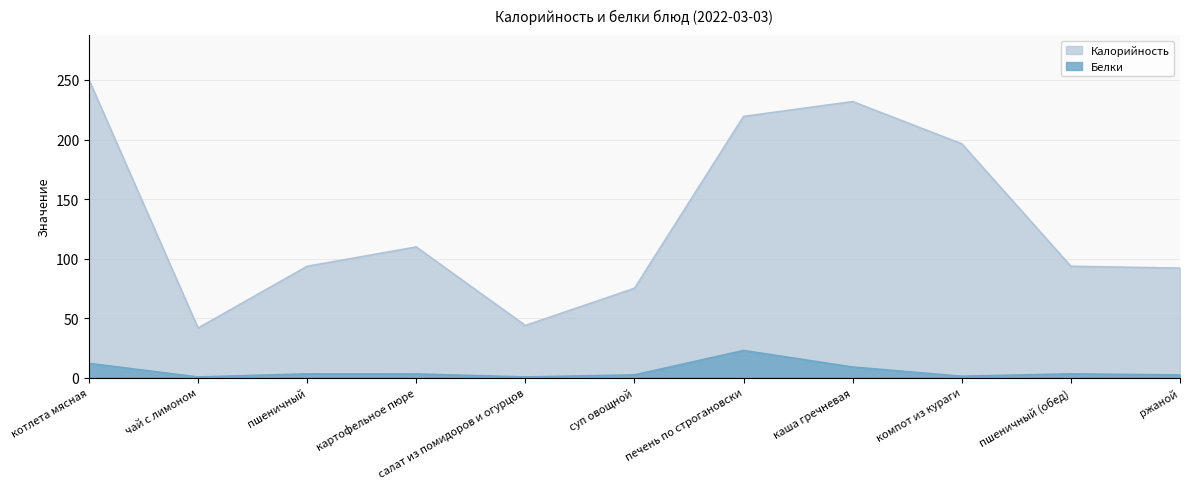

Reading left to right, transcribe all the data shown in this chart.

Калорийность: котлета мясная=250.2	чай с лимоном=41.6	пшеничный=93.5	картофельное пюре=109.7	салат из помидоров и огурцов=43.8	суп овощной=75.0	печень по строгановски=219.4	каша гречневая=231.9	компот из кураги=196.4	пшеничный (обед)=93.5	ржаной=92.0
Белки: котлета мясная=12.0	чай с лимоном=0.5	пшеничный=3.2	картофельное пюре=3.1	салат из помидоров и огурцов=0.6	суп овощной=2.3	печень по строгановски=22.8	каша гречневая=8.9	компот из кураги=1.2	пшеничный (обед)=3.2	ржаной=2.2